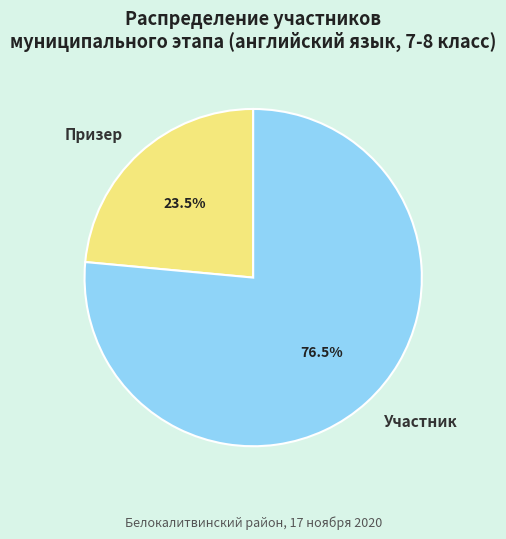

Which slice is the largest?

Участник